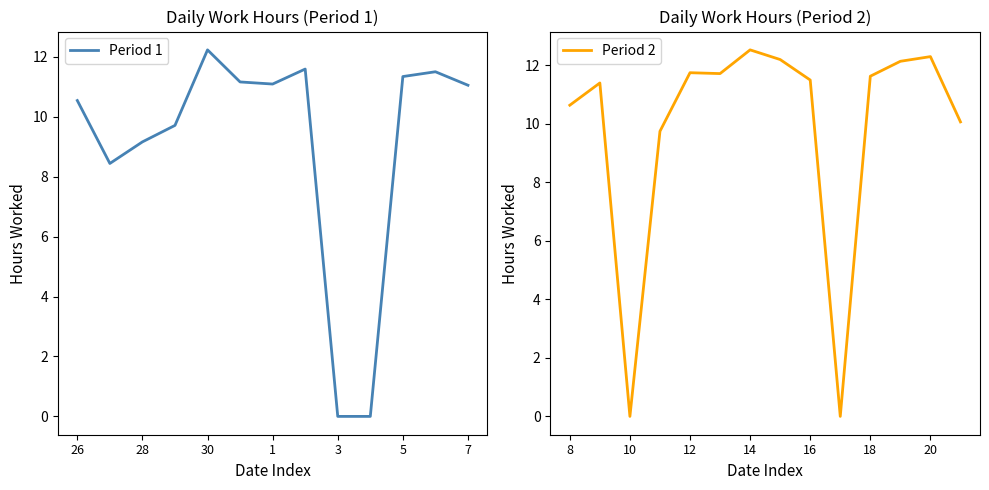

What is the greatest value displayed?

12.5